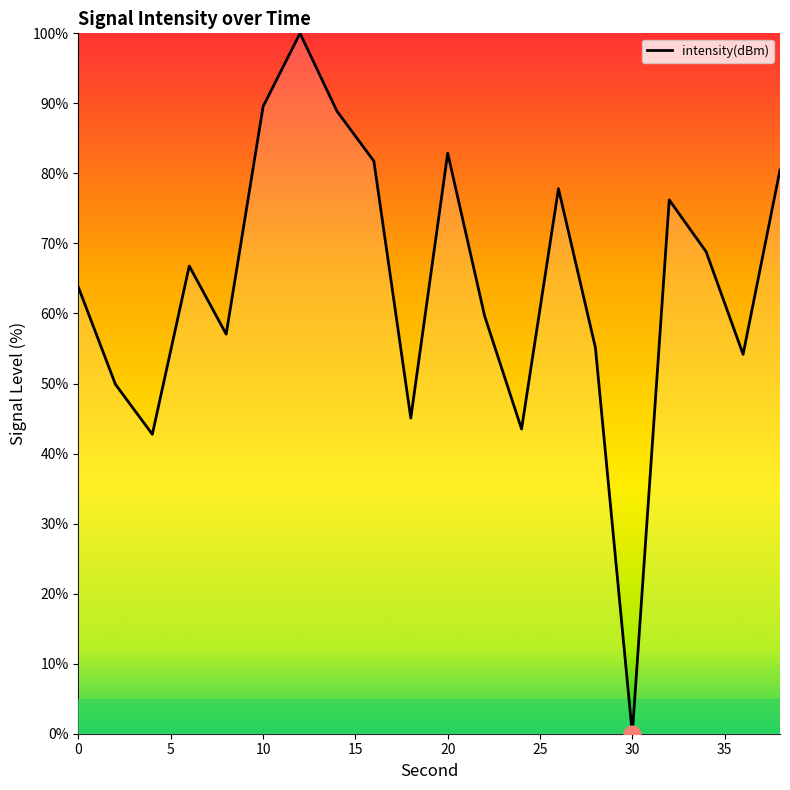

Count the number of data series in this chart.

1